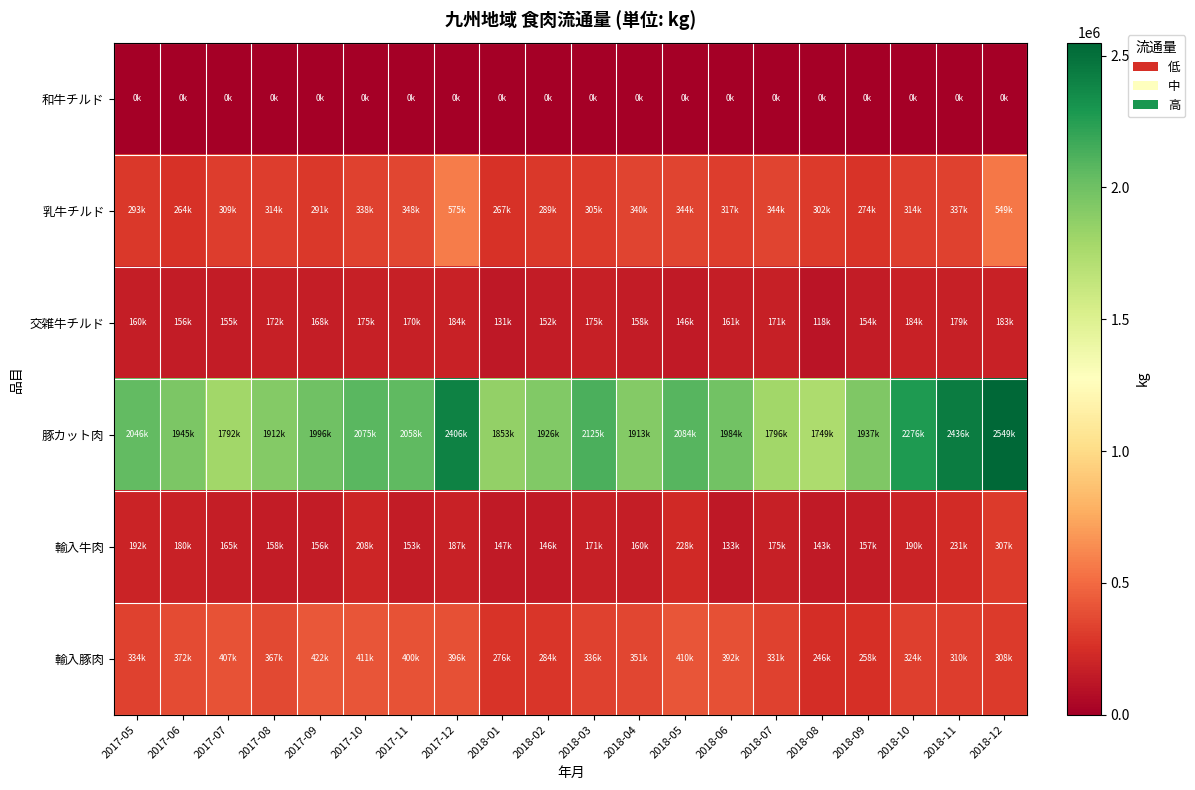

Between 2017-05 and 2018-10, which series saw the biggest shift?

豚カット肉